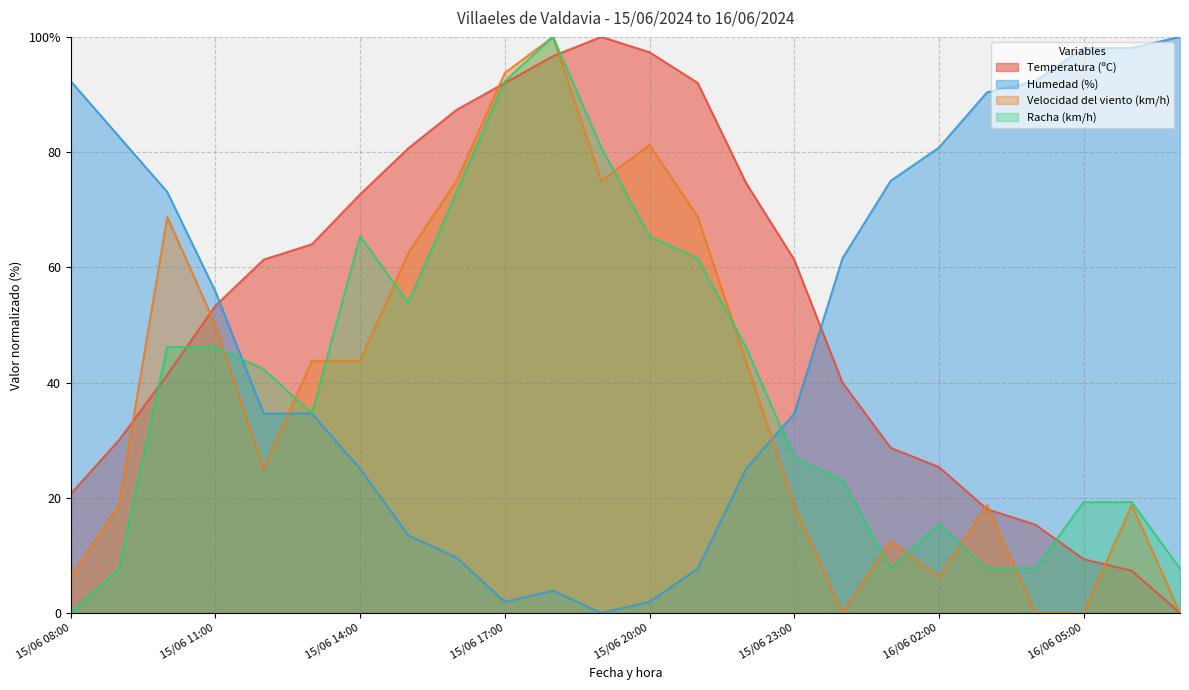

In Racha (km/h), how many points are higher than both neighbors (excluding endpoints)?

3